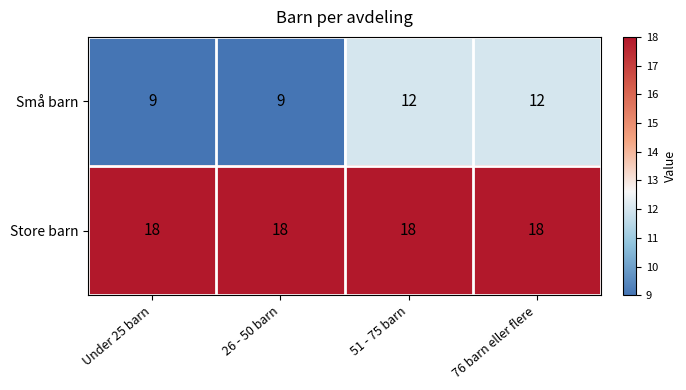

Reading left to right, transcribe all the data shown in this chart.

Små barn: Under 25 barn=9	26 - 50 barn=9	51 - 75 barn=12	76 barn eller flere=12
Store barn: Under 25 barn=18	26 - 50 barn=18	51 - 75 barn=18	76 barn eller flere=18